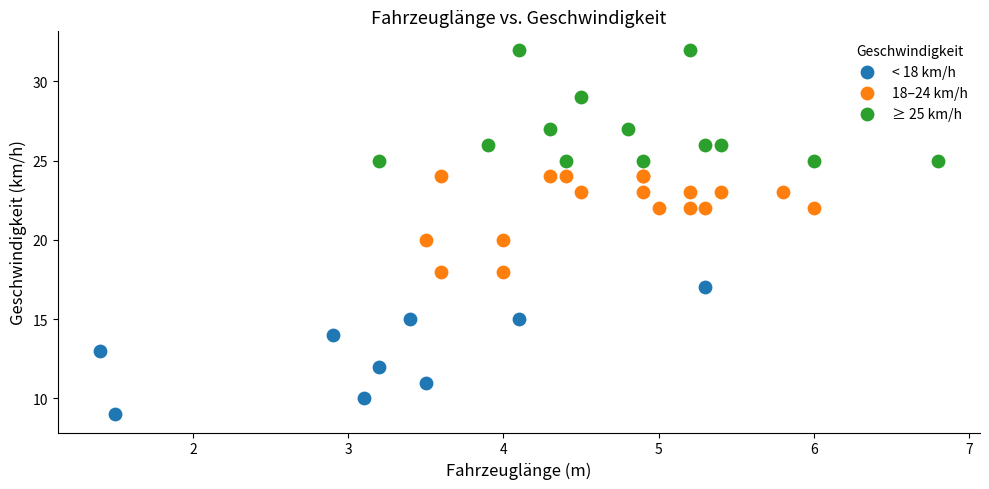

Which series reaches the maximum Y coordinate?

≥ 25 km/h